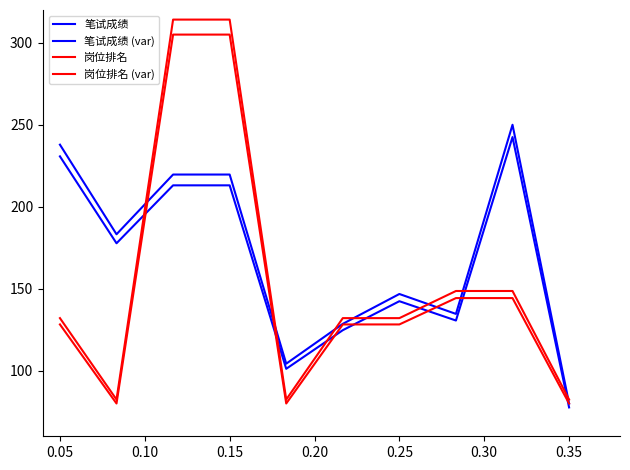

True or false: 岗位排名 (var) and 岗位排名 intersect in this chart.

False